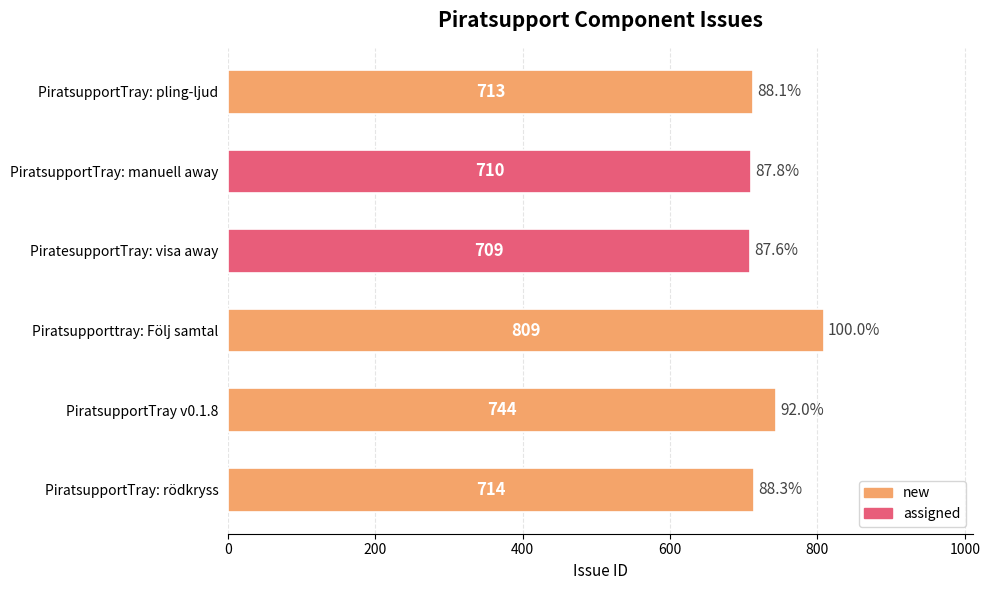

Is it true that the value at PiratesupportTray: visa away is 709?

True